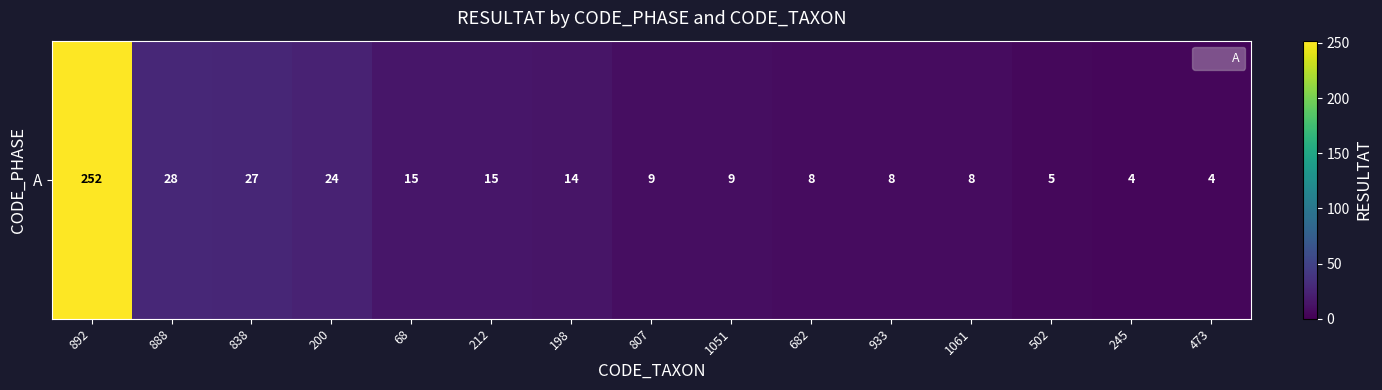

Between 502 and 807, which is larger?

807